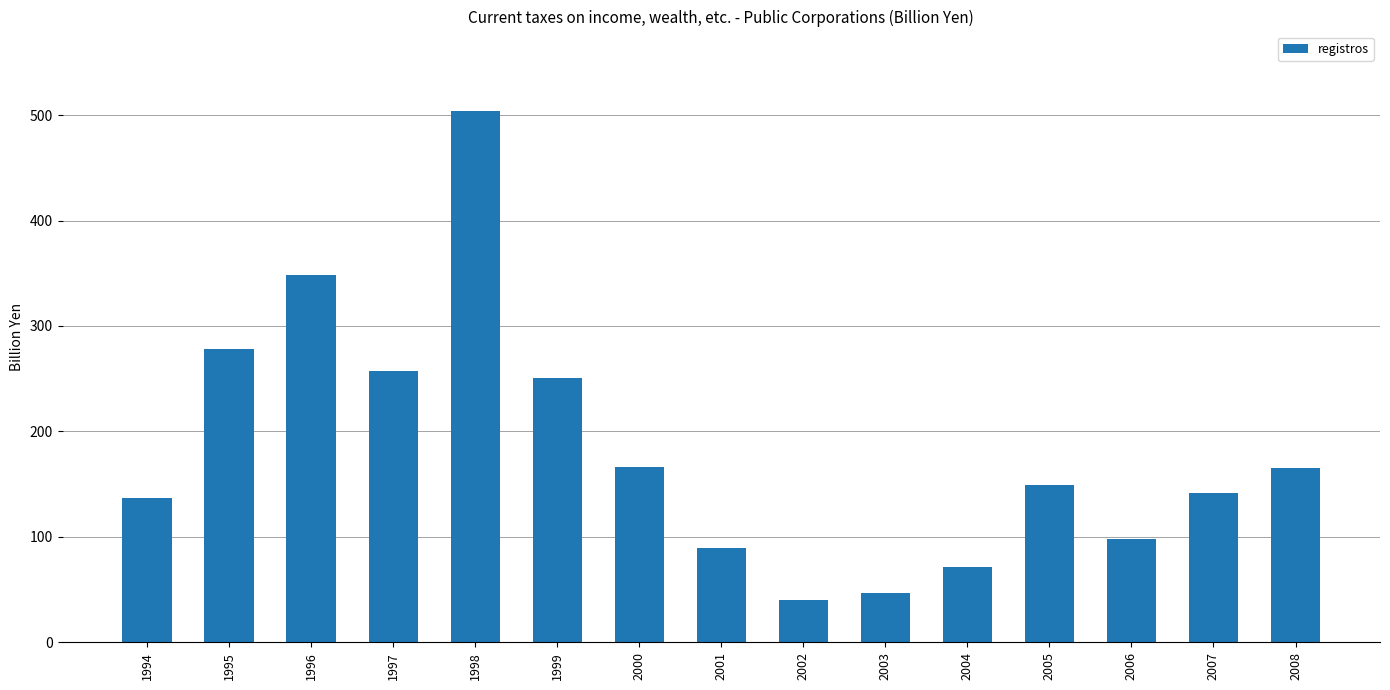

Does the chart contain any negative values?

No